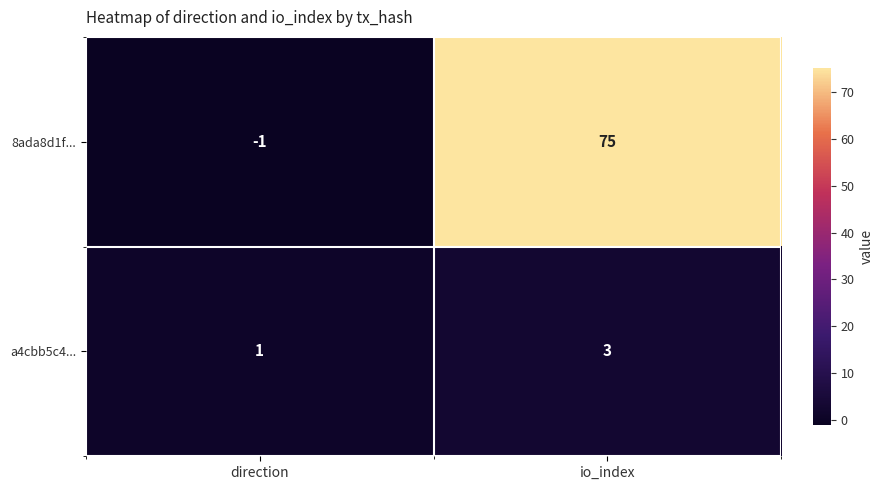

Which series changed the most between direction and io_index?

8ada8d1f...